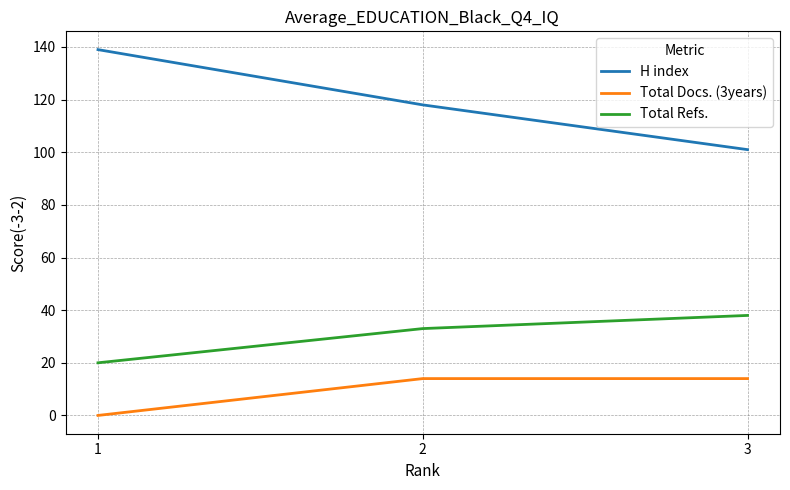

What is the difference between the second highest and minimum values in the H index series?

17